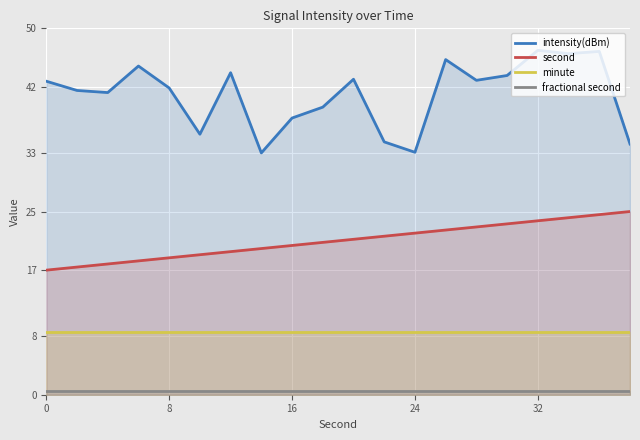

How many data points in second are less than 21?

10